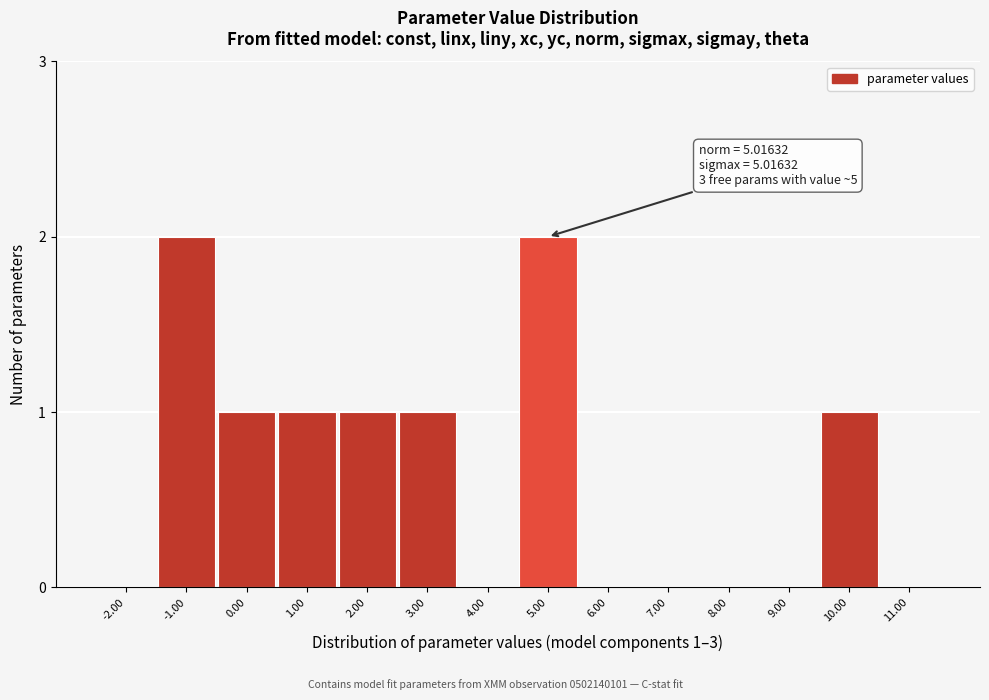

Reading left to right, list all the values displayed in this chart.

-2.00=0	-1.00=2	0.00=1	1.00=1	2.00=1	3.00=1	4.00=0	5.00=2	6.00=0	7.00=0	8.00=0	9.00=0	10.00=1	11.00=0